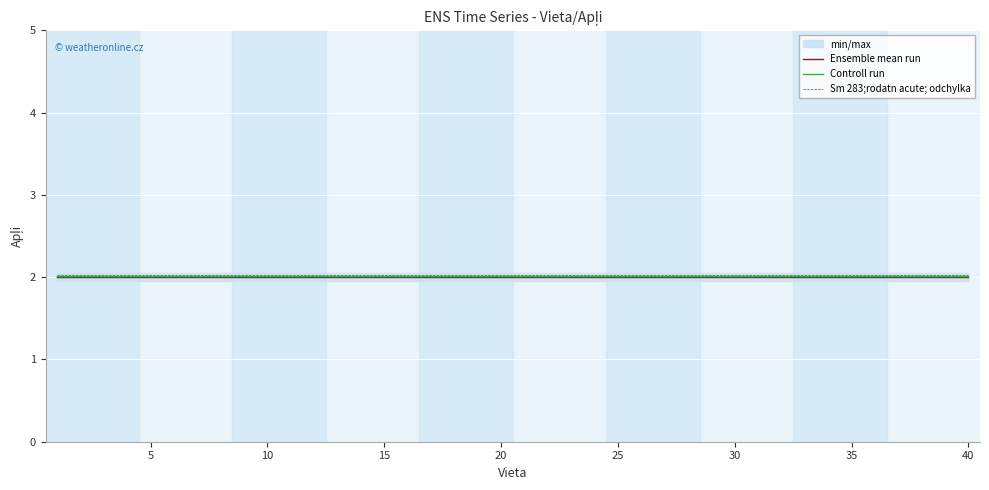

Reading left to right, list all the values displayed in this chart.

Ensemble mean run: 2.0	2.0	2.0	2.0	2.0	2.0	2.0	2.0	2.0	2.0	2.0	2.0	2.0	2.0	2.0	2.0	2.0	2.0	2.0	2.0	2.0	2.0	2.0	2.0	2.0	2.0	2.0	2.0	2.0	2.0	2.0	2.0	2.0	2.0	2.0	2.0	2.0	2.0	2.0	2.0
Controll run: 2.0	2.0	2.0	2.0	2.0	2.0	2.0	2.0	2.0	2.0	2.0	2.0	2.0	2.0	2.0	2.0	2.0	2.0	2.0	2.0	2.0	2.0	2.0	2.0	2.0	2.0	2.0	2.0	2.0	2.0	2.0	2.0	2.0	2.0	2.0	2.0	2.0	2.0	2.0	2.0
Sm 283;rodatn acute; odchylka: 2.0	2.0	2.0	2.0	2.0	2.0	2.0	2.0	2.0	2.0	2.0	2.0	2.0	2.0	2.0	2.0	2.0	2.0	2.0	2.0	2.0	2.0	2.0	2.0	2.0	2.0	2.0	2.0	2.0	2.0	2.0	2.0	2.0	2.0	2.0	2.0	2.0	2.0	2.0	2.0